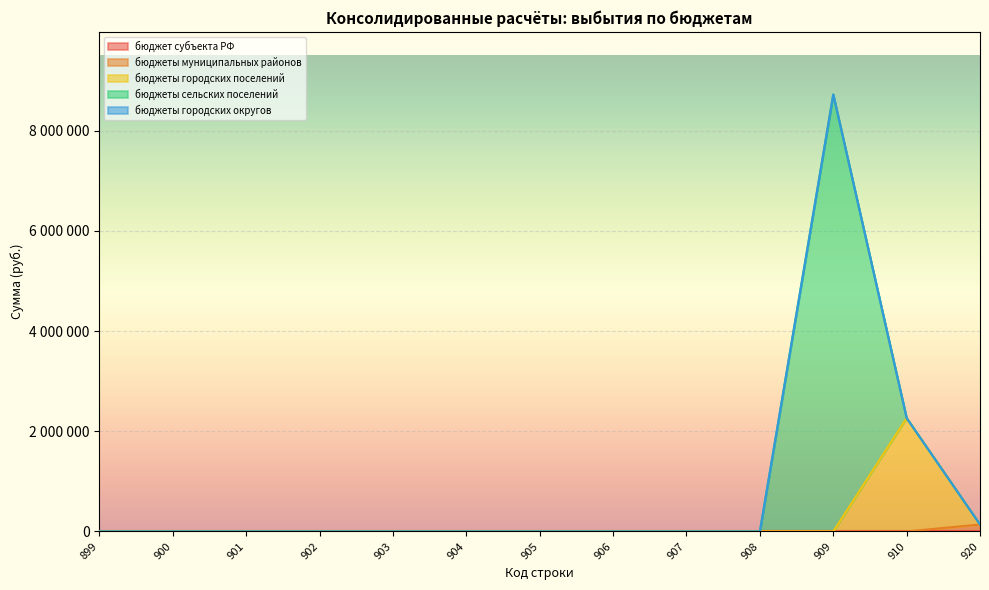

Where is бюджеты муниципальных районов nearest to the value 69797?

899